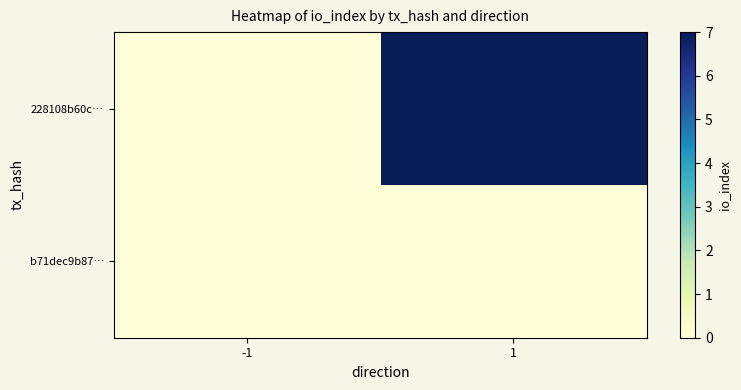

At which category is the sum across all series the highest?

1